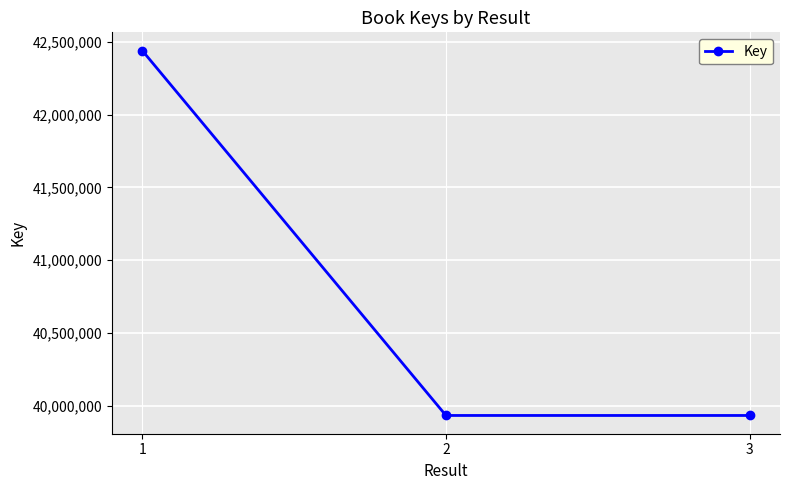

Count the number of data series in this chart.

1